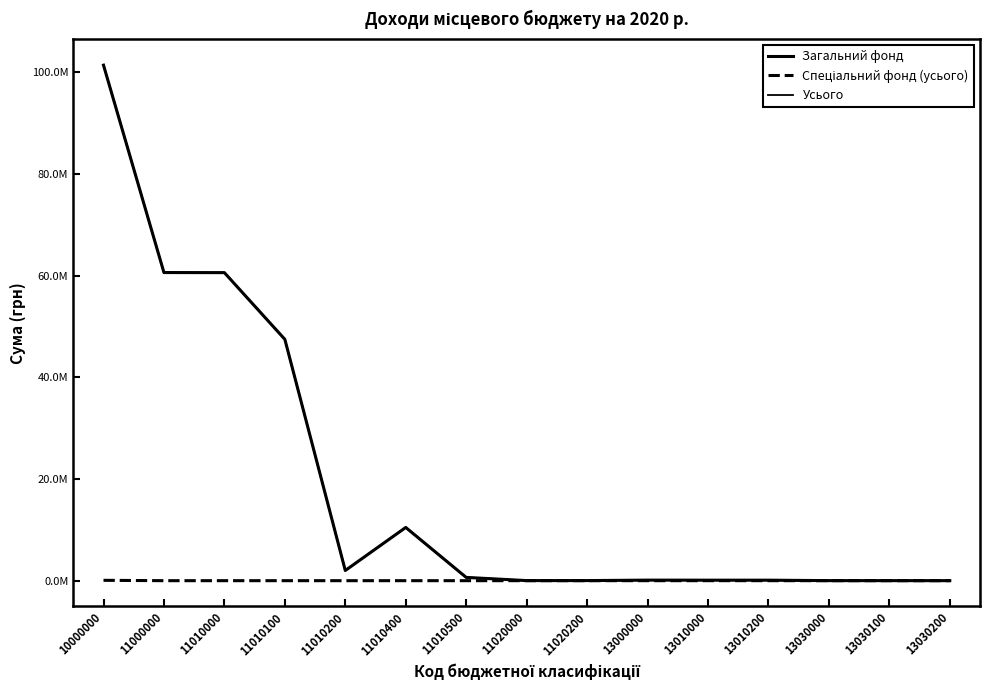

Is this an area chart (filled region under the line)?

No